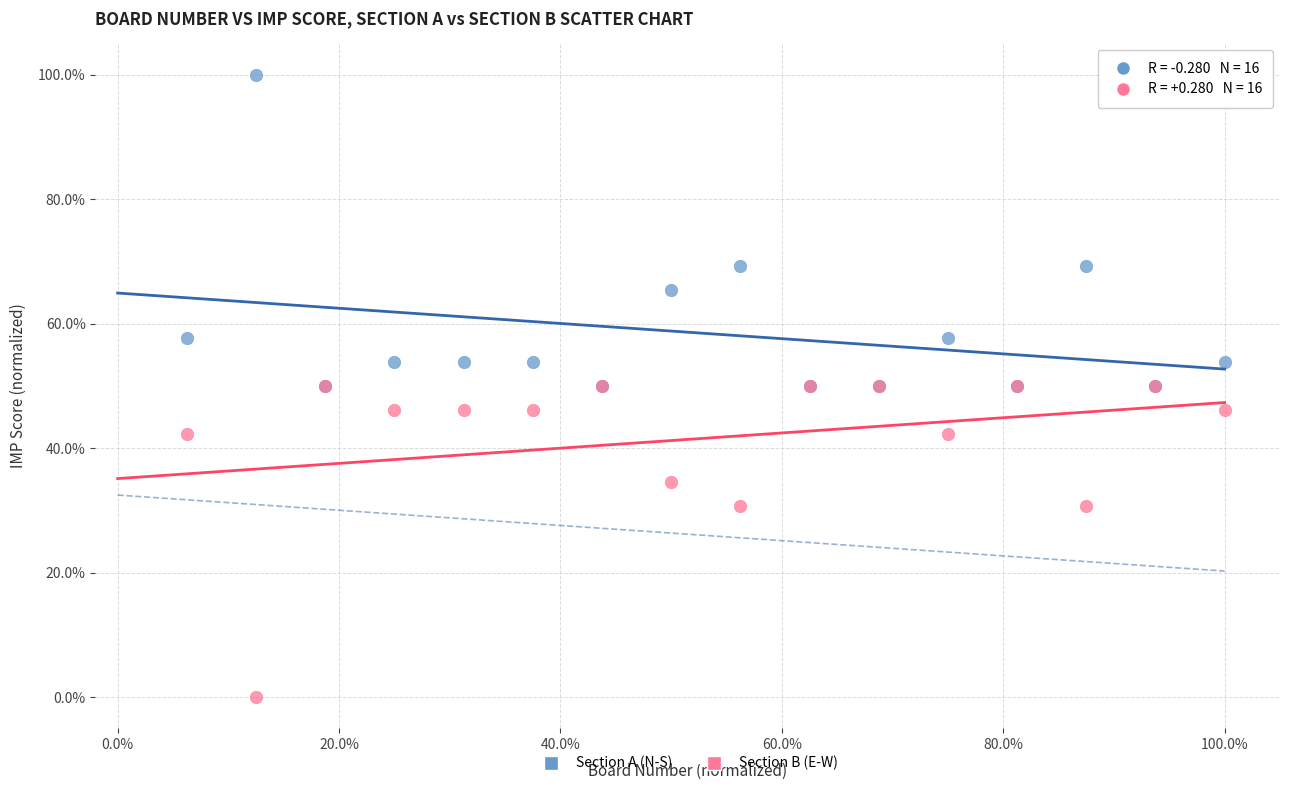

What are all the series names shown in the legend?

Section A (N-S), Section B (E-W)